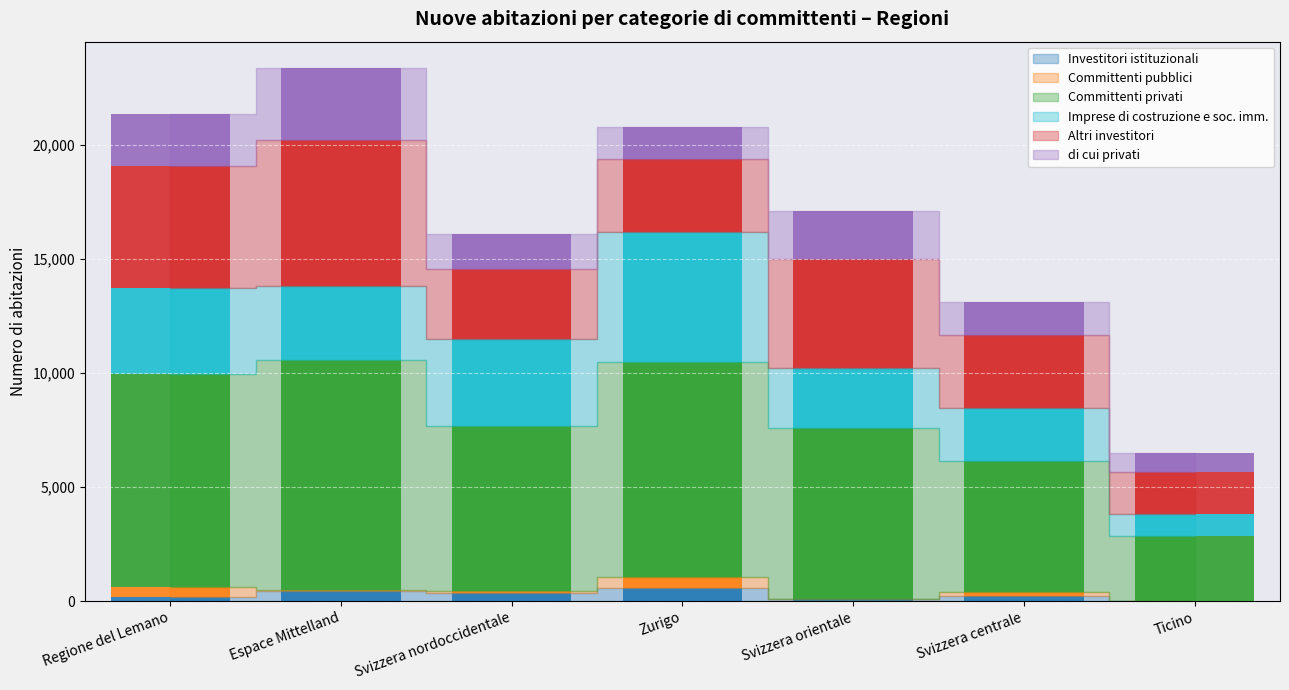

What is the highest value of the Investitori istituzionali series?

558